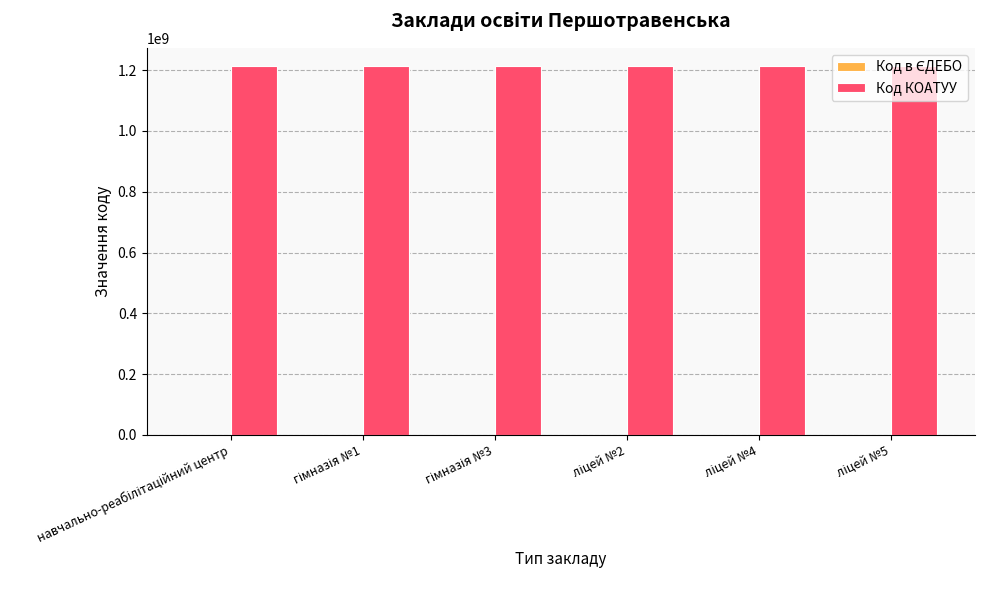

How many distinct data groups are displayed?

2